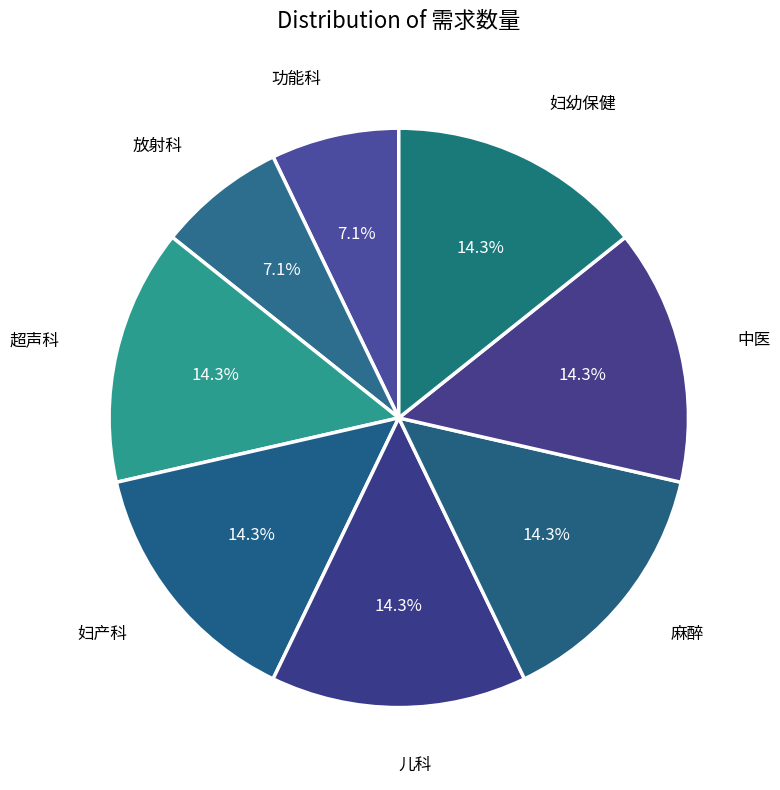

To the nearest percent, what percentage of the pie is 超声科?

14%